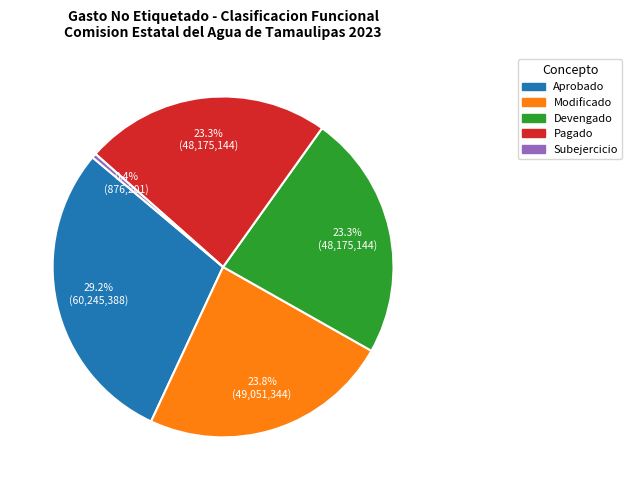

Is there any slice that represents more than half of the pie?

No